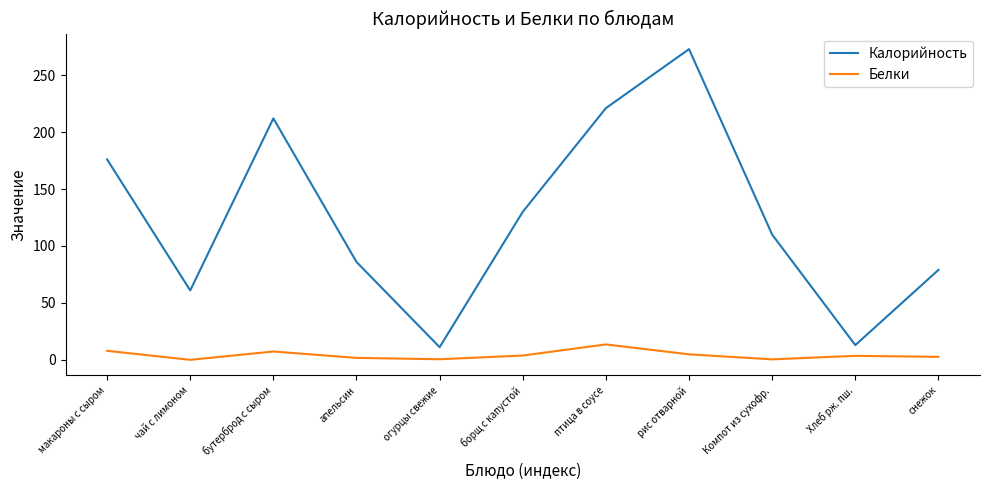

At how many categories does at least one series exceed 51?

9